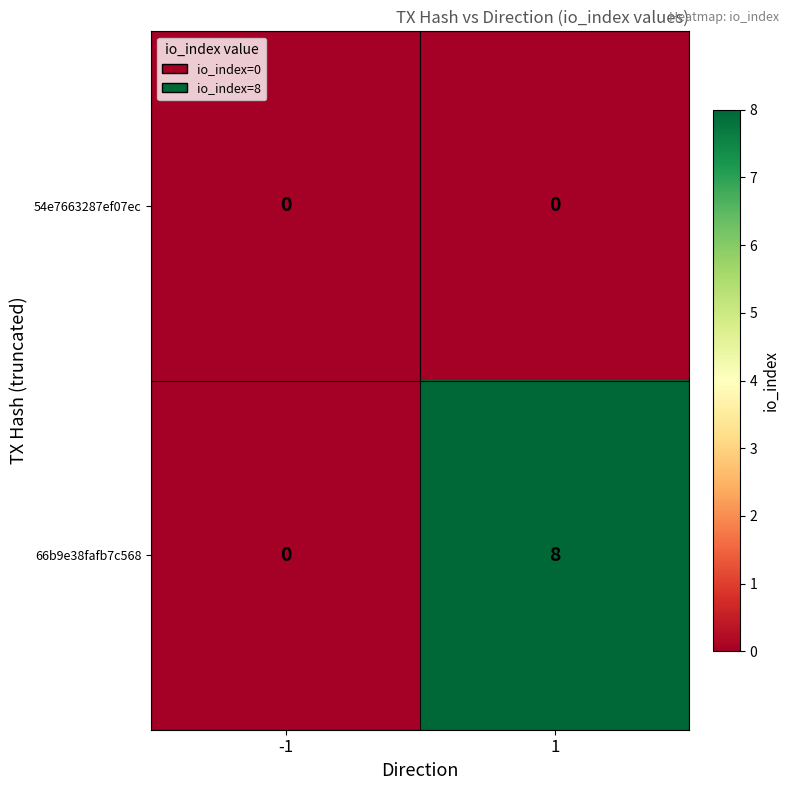

Is it true that 54e7663287ef07ec equals 0 at 1?

True